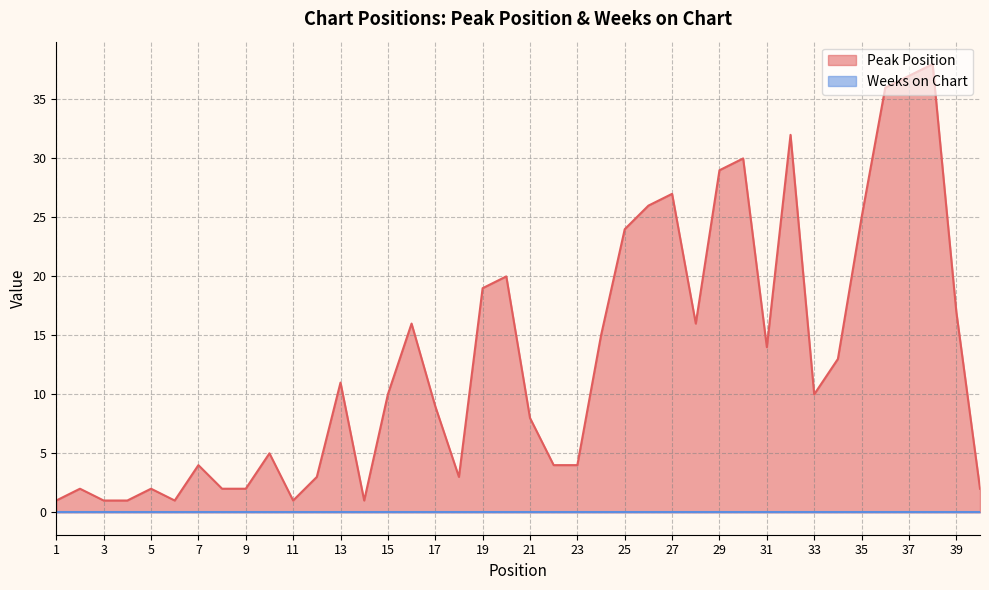

The chart shows a value of 3 at 2. True or false?

False